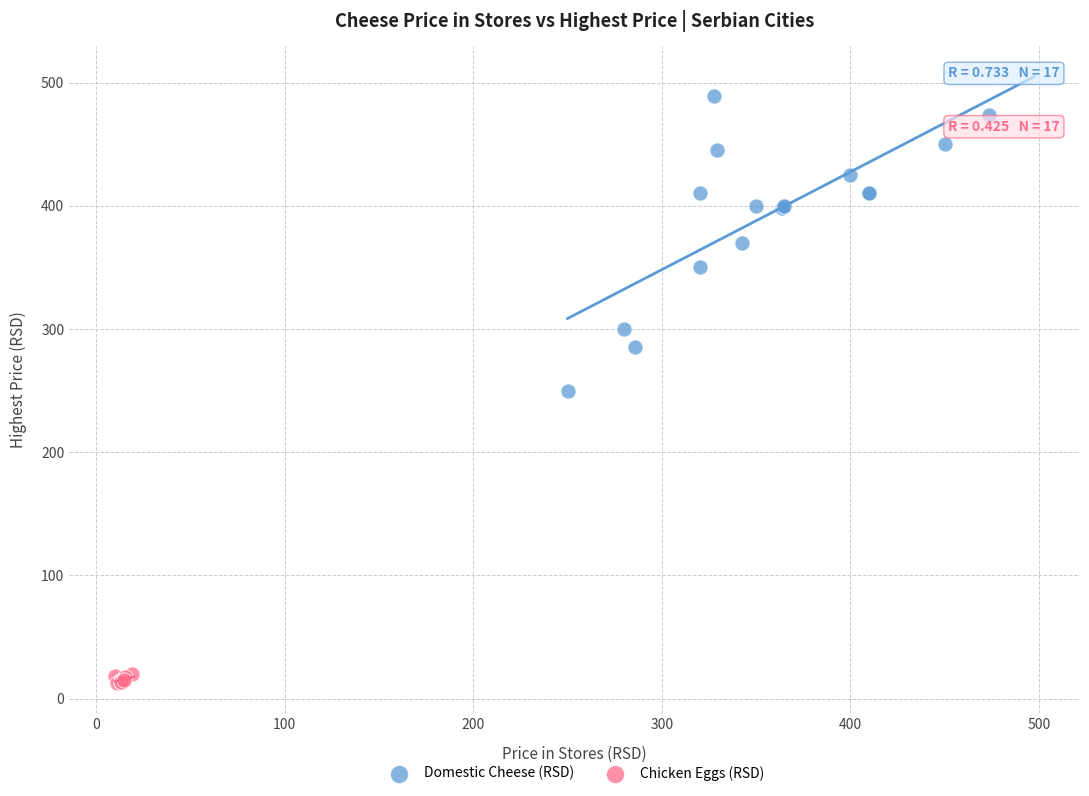

Which series has the largest Y range (max minus min)?

Domestic Cheese (RSD)